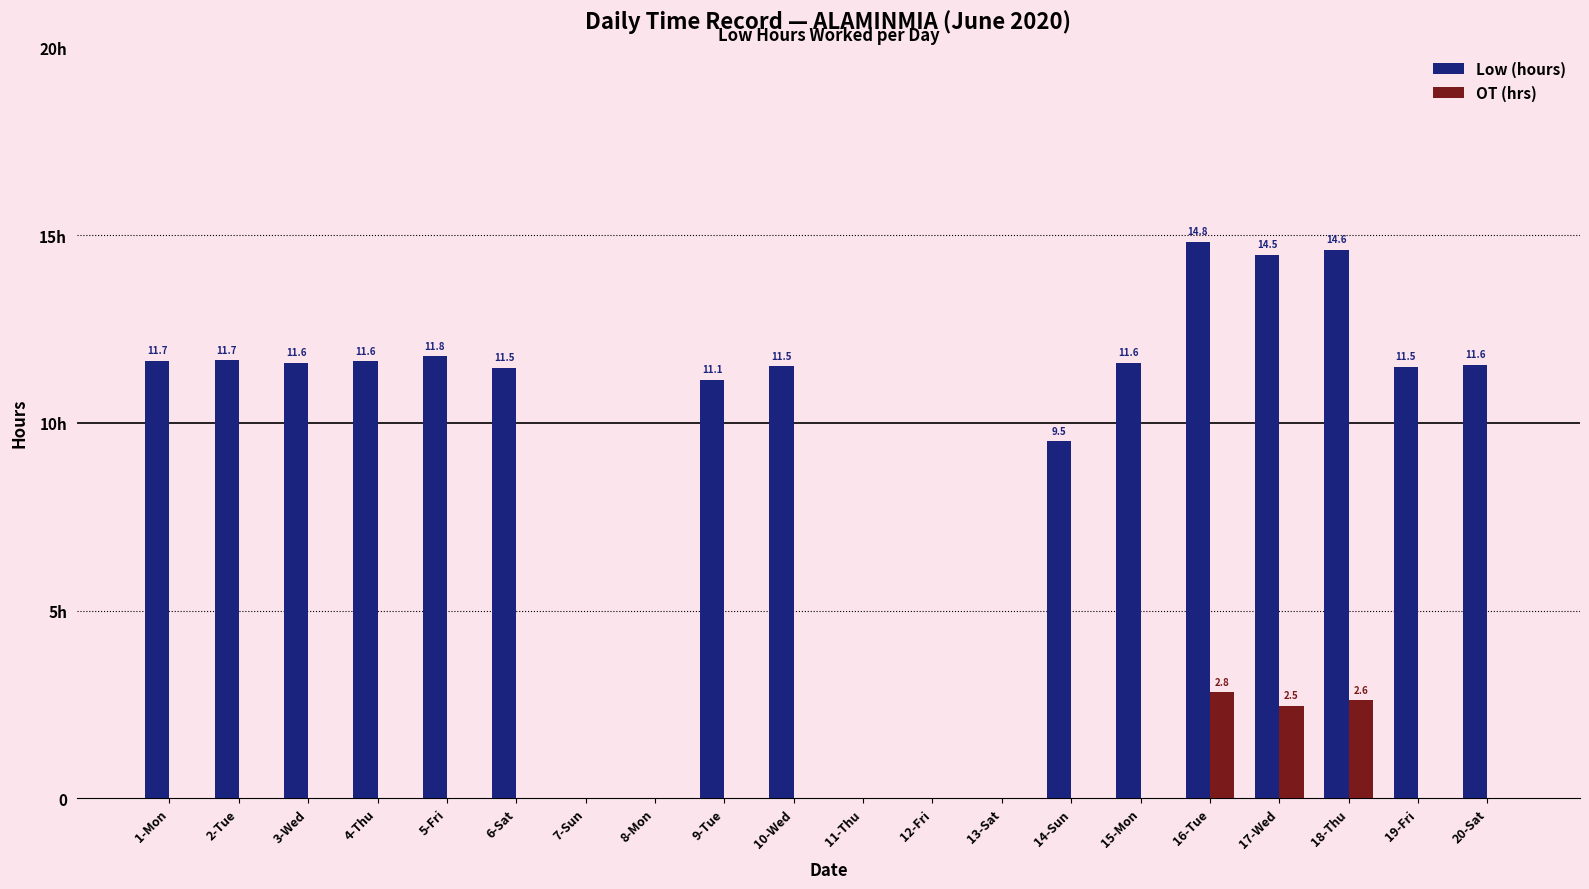

Reading right to left, transcribe all the data shown in this chart.

Low (hours): 20-Sat=11.6	19-Fri=11.5	18-Thu=14.6	17-Wed=14.5	16-Tue=14.8	15-Mon=11.6	14-Sun=9.5	13-Sat=0.0	12-Fri=0.0	11-Thu=0.0	10-Wed=11.5	9-Tue=11.1	8-Mon=0.0	7-Sun=0.0	6-Sat=11.5	5-Fri=11.8	4-Thu=11.6	3-Wed=11.6	2-Tue=11.7	1-Mon=11.7
OT (hrs): 20-Sat=0.0	19-Fri=0.0	18-Thu=2.6	17-Wed=2.5	16-Tue=2.8	15-Mon=0.0	14-Sun=0.0	13-Sat=0.0	12-Fri=0.0	11-Thu=0.0	10-Wed=0.0	9-Tue=0.0	8-Mon=0.0	7-Sun=0.0	6-Sat=0.0	5-Fri=0.0	4-Thu=0.0	3-Wed=0.0	2-Tue=0.0	1-Mon=0.0